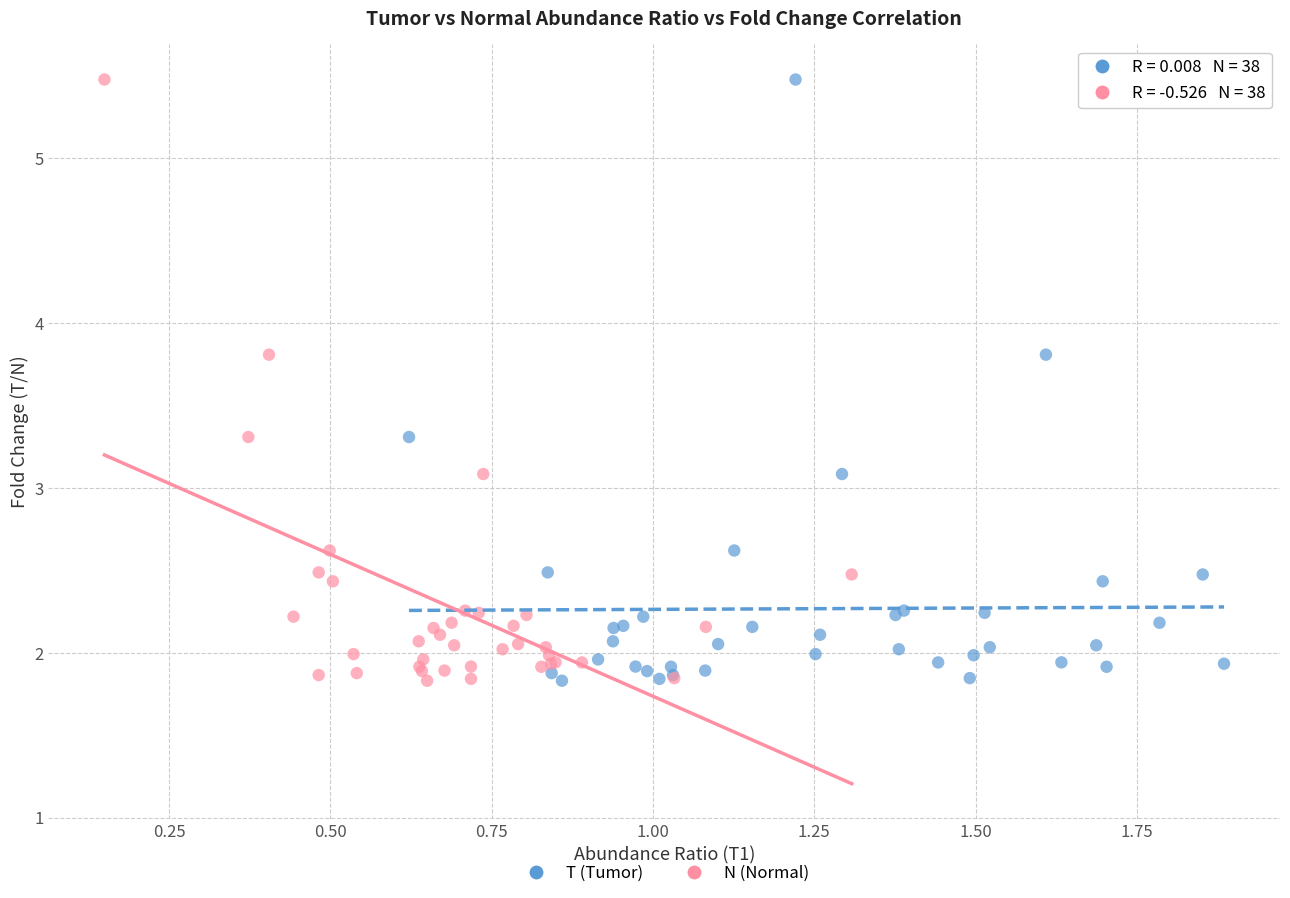

What are all the series names shown in the legend?

T (Tumor), N (Normal)